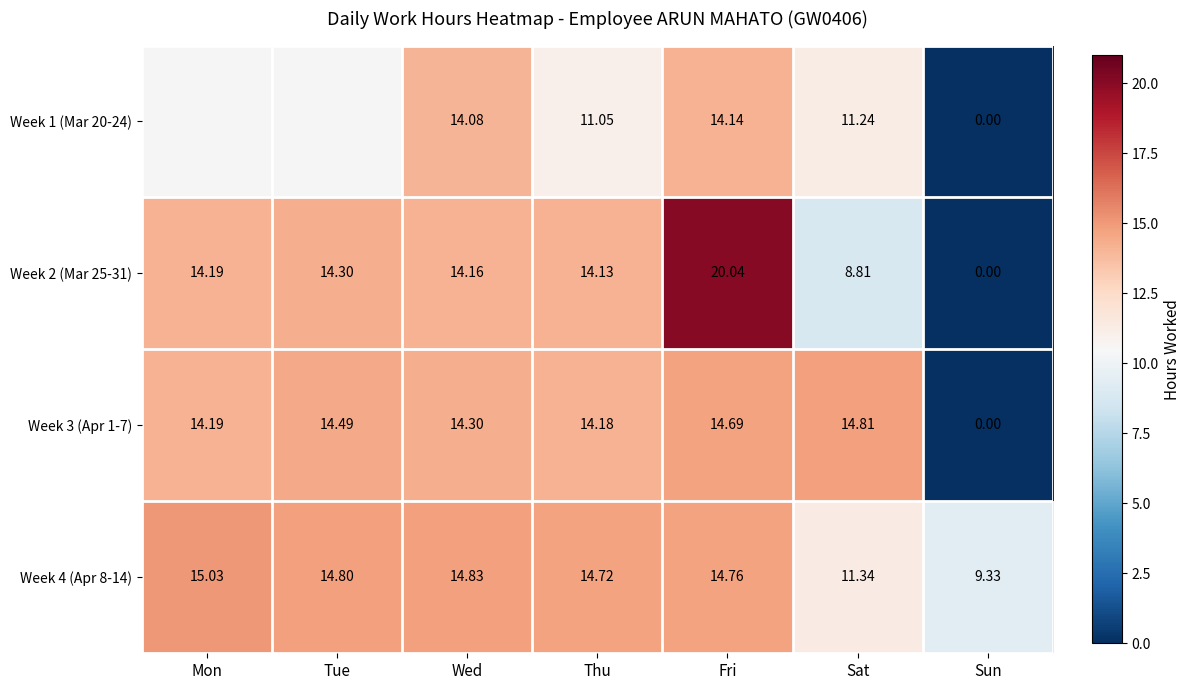

What is the spread (max minus min) of values at Wed?

0.8